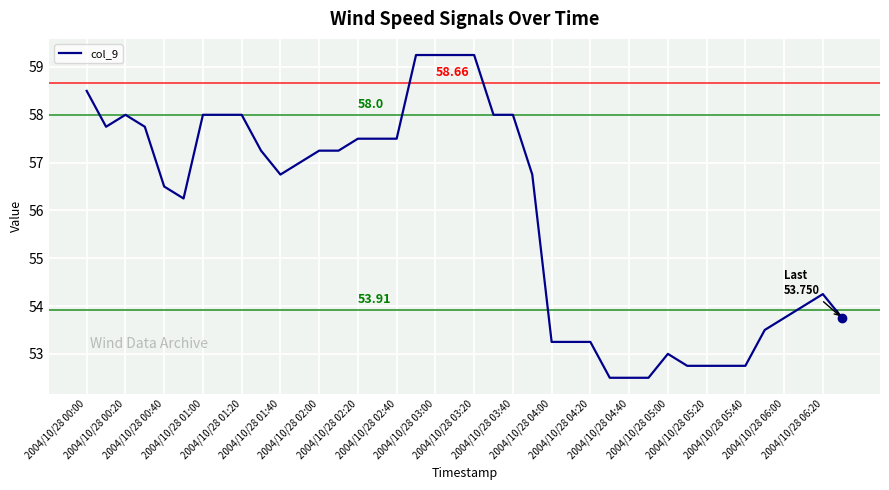

What is the minimum value shown in the chart?

52.5